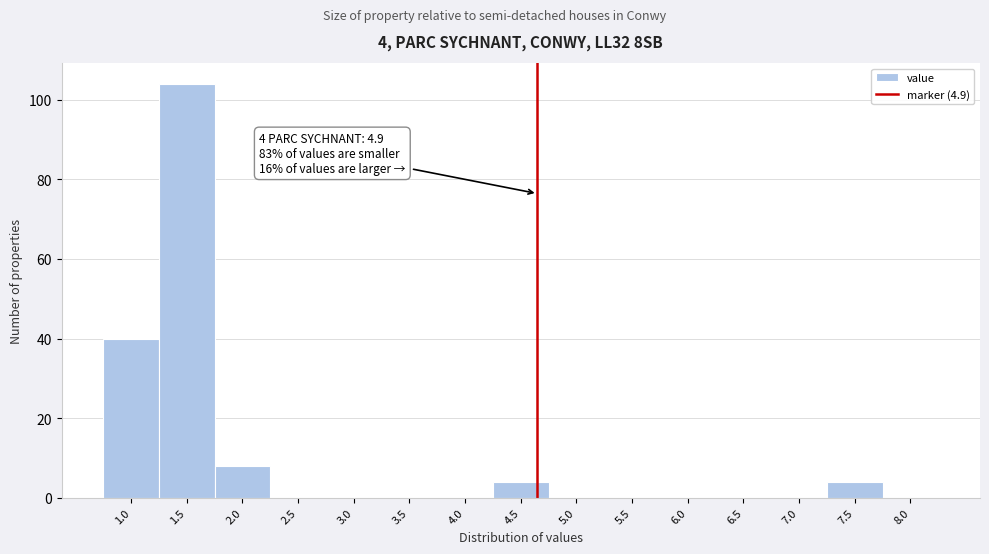

Reading left to right, transcribe all the data shown in this chart.

1.0=40	1.5=104	2.0=8	2.5=0	3.0=0	3.5=0	4.0=0	4.5=4	5.0=0	5.5=0	6.0=0	6.5=0	7.0=0	7.5=4	8.0=0